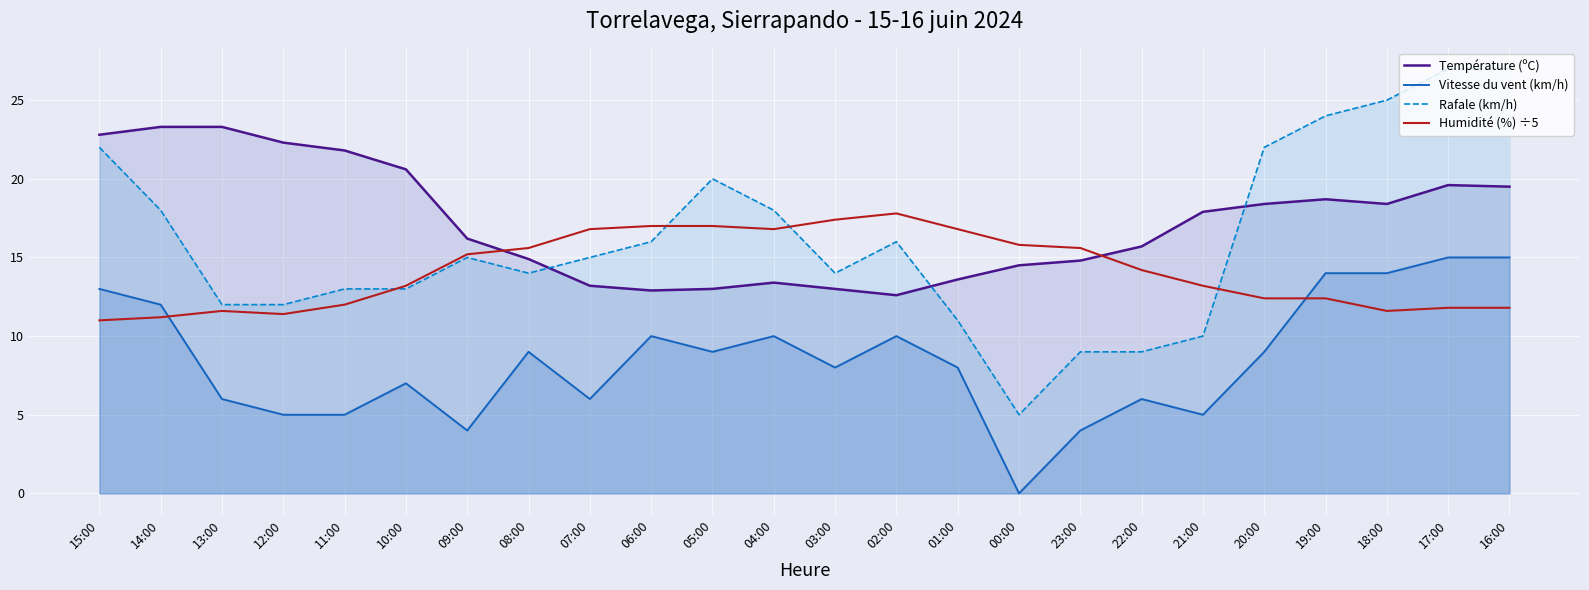

Which series has the largest total across all categories?

Température (ºC)